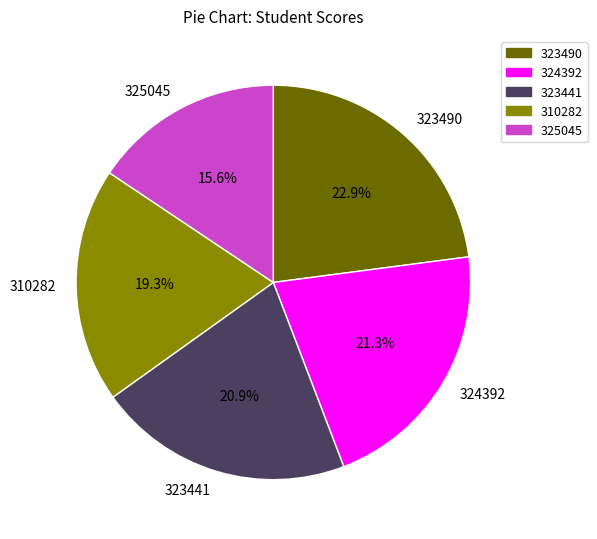

Count the number of slices in the pie.

5